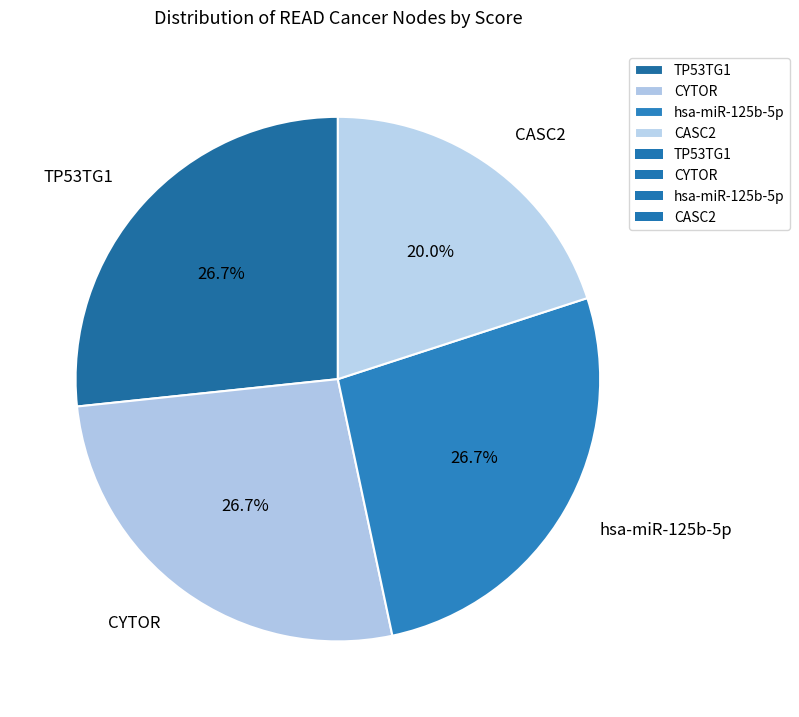

To the nearest percent, what is the combined percentage of CASC2 and hsa-miR-125b-5p?

47%